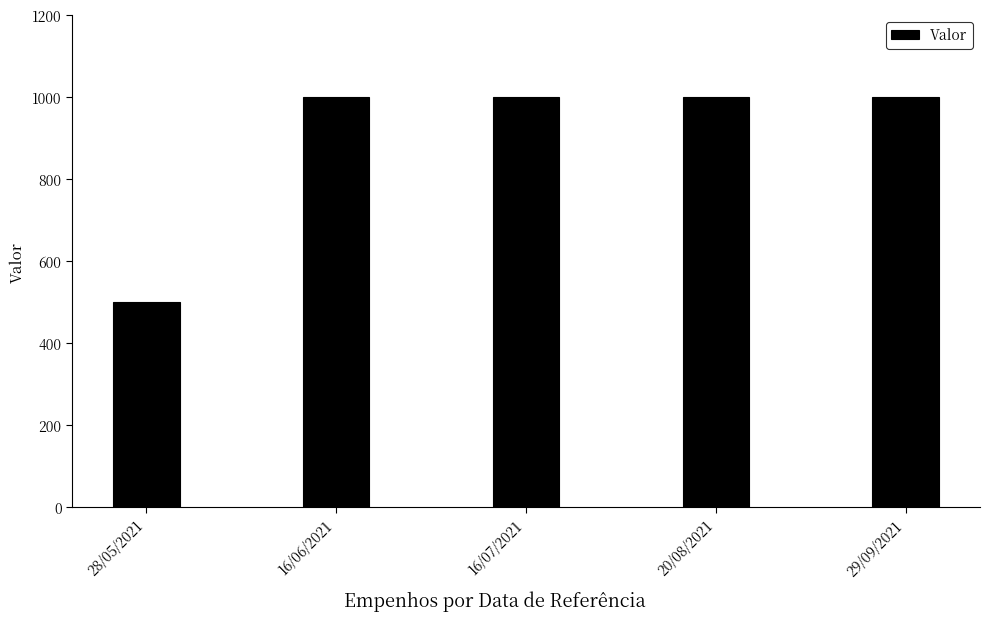

Reading right to left, list all the values displayed in this chart.

29/09/2021=1000	20/08/2021=1000	16/07/2021=1000	16/06/2021=1000	28/05/2021=500